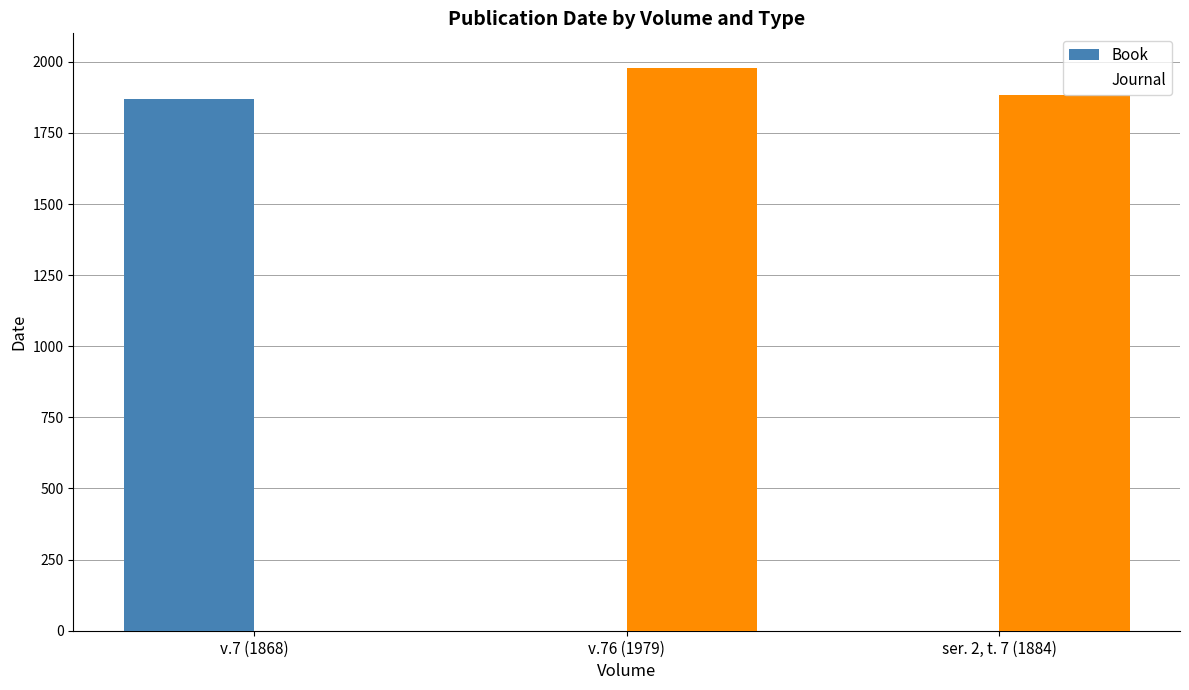

What is the average value of the Book series?

623